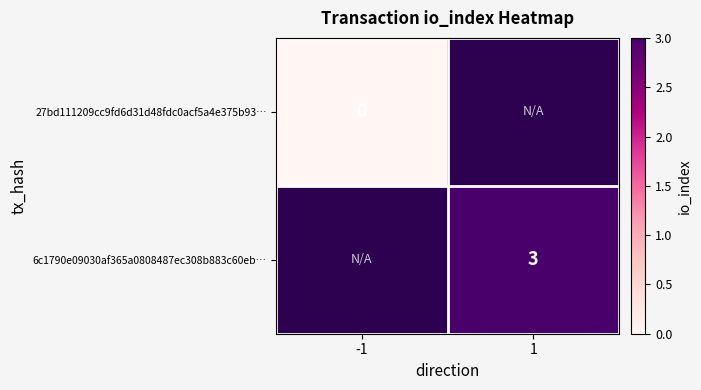

Is the value of 27bd111209cc9fd6d31d48fdc0acf5a4e375b93… at -1 greater than the value of 6c1790e09030af365a0808487ec308b883c60eb… at 1?

No